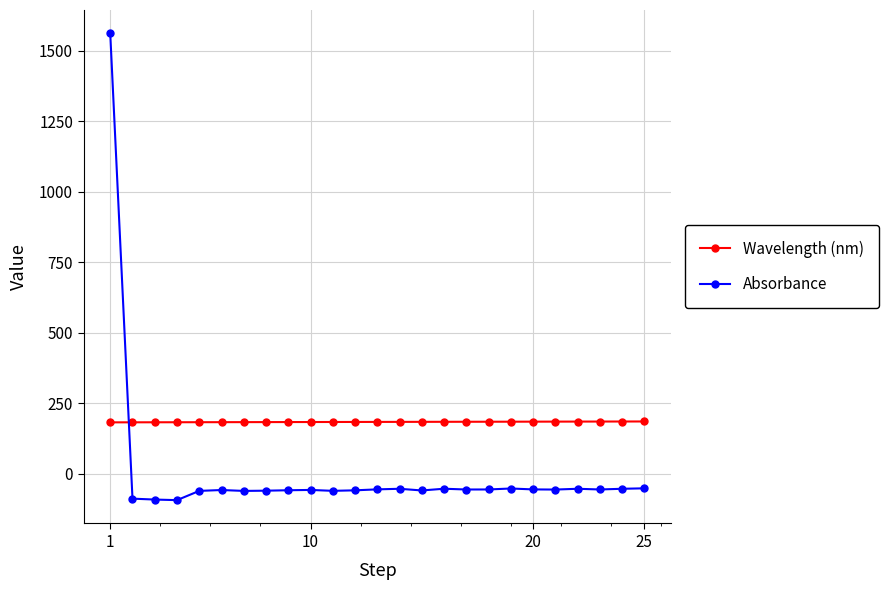

Which series has the largest total across all categories?

Wavelength (nm)